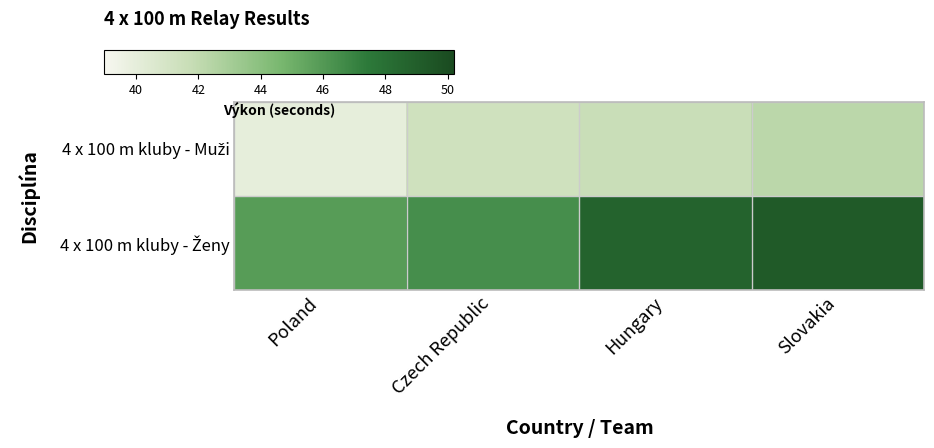

Which series has the widest spread of values?

4 x 100 m kluby - Ženy